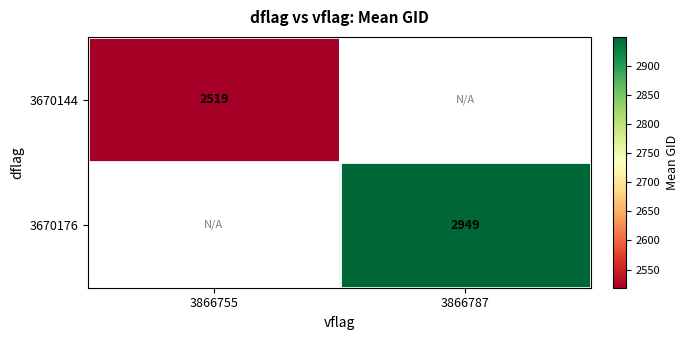

Is it true that 3670144 equals 4334 at 3866755?

False